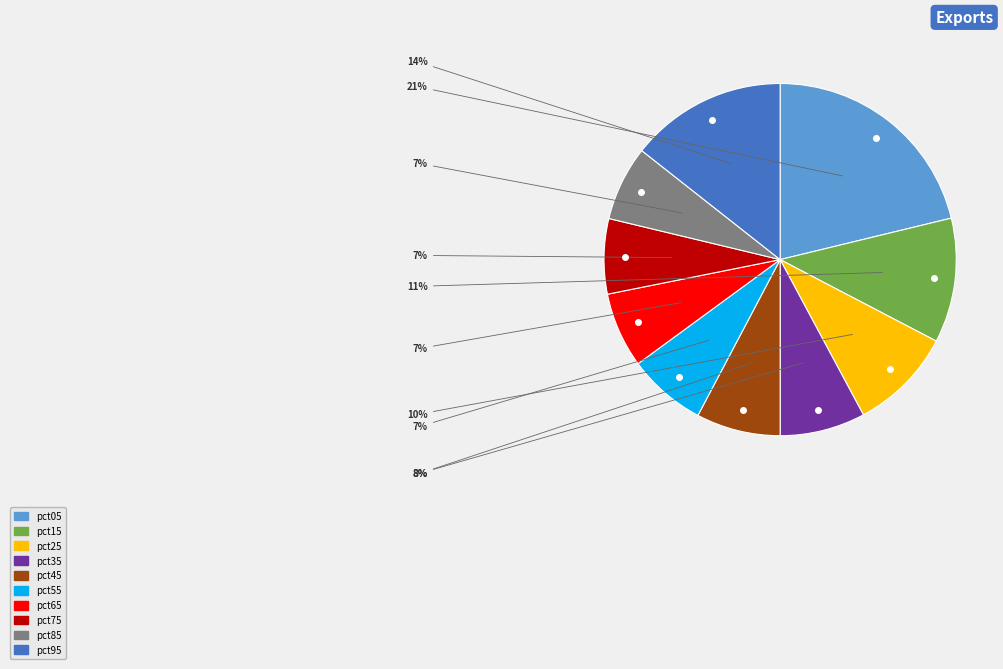

Is it true that pct55 is 19% of the pie?

False